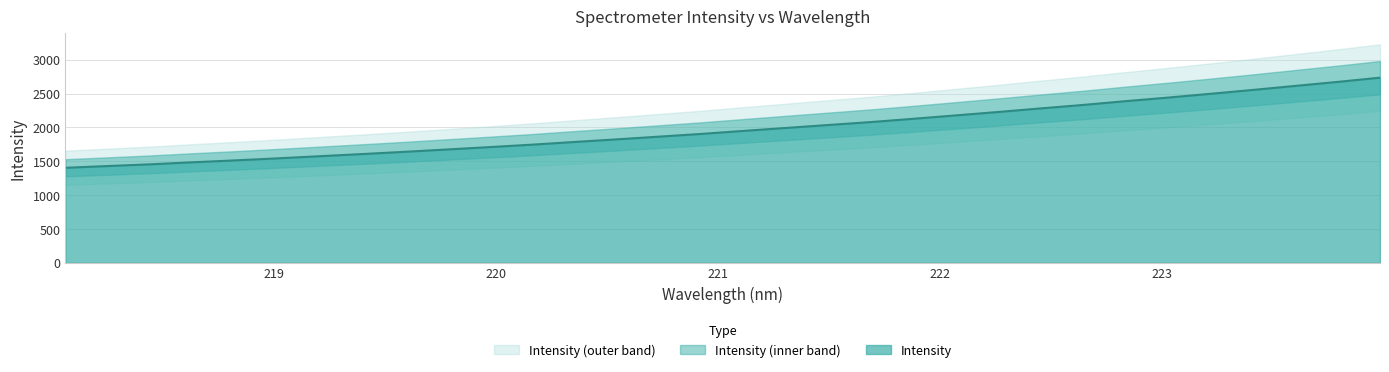

What is the greatest value displayed?

2734.7